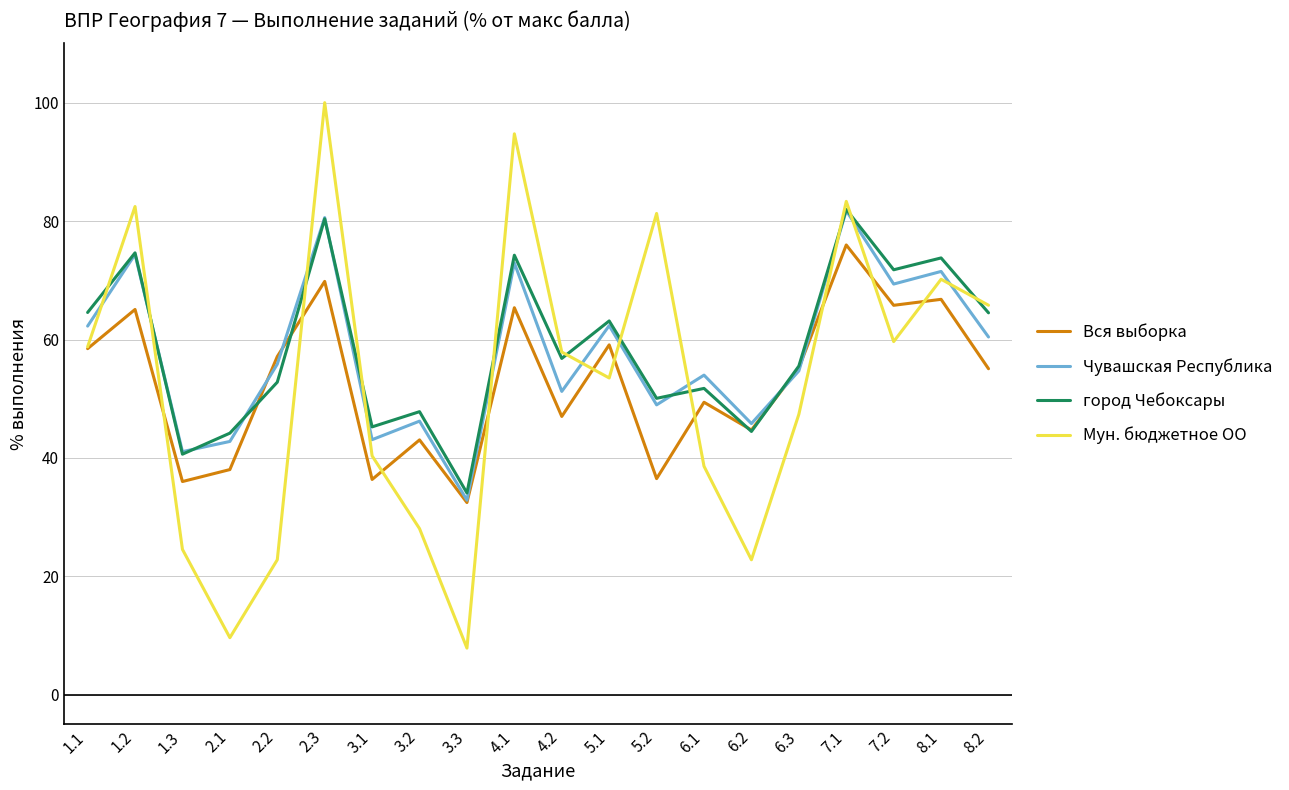

What is the total value across all series at 2.2?

188.6